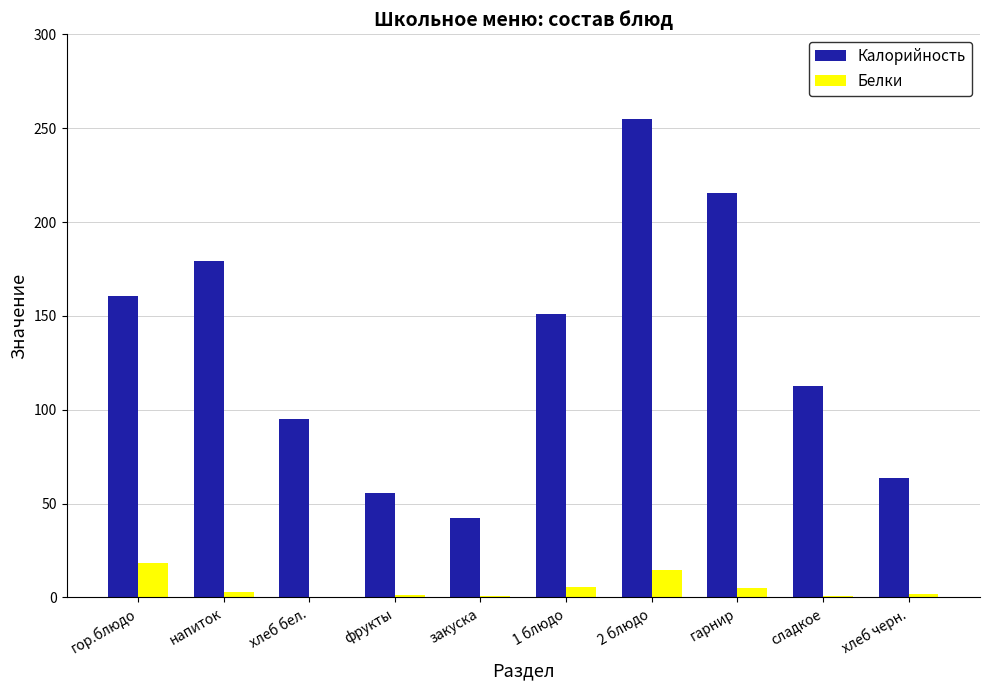

What is the highest value of the Калорийность series?

255.1